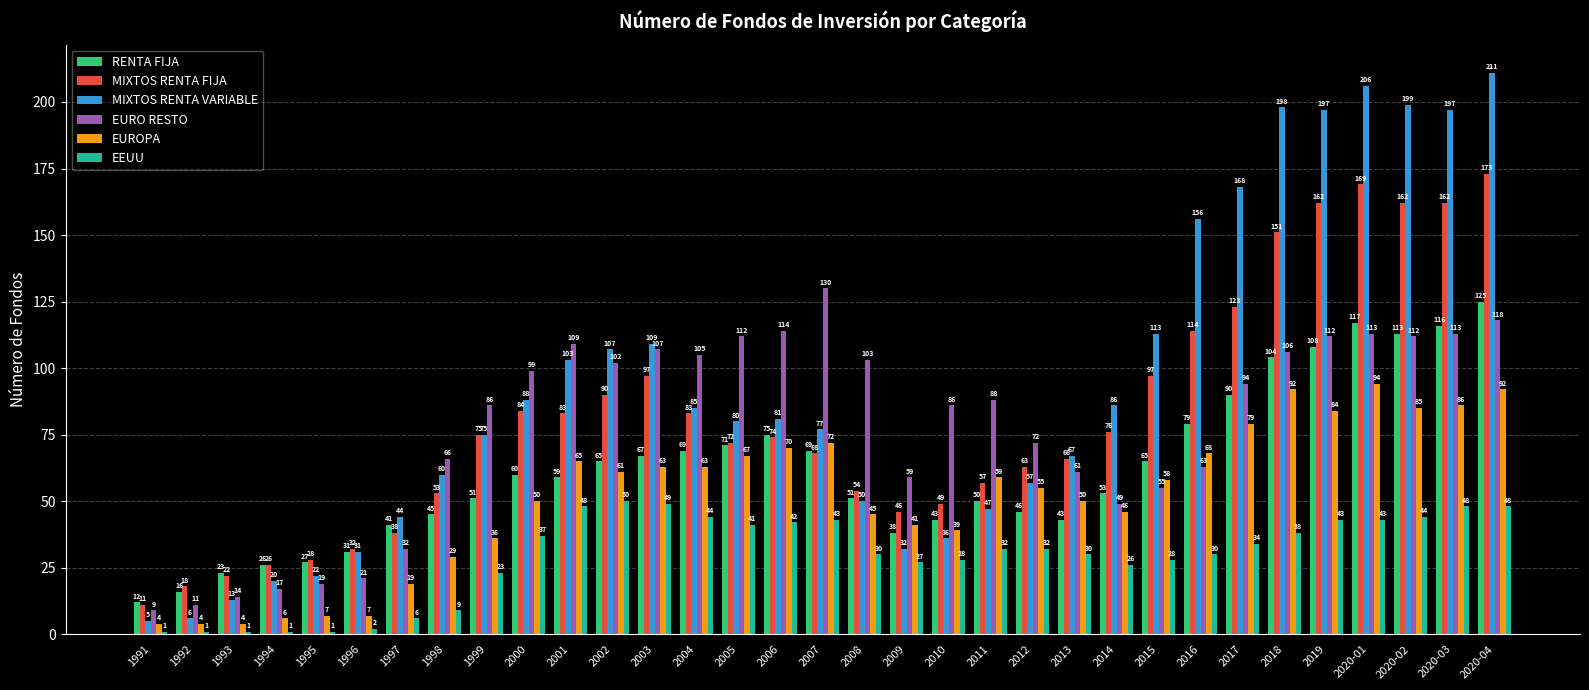

What is the difference between the maximum and minimum values in the EEUU series?

49